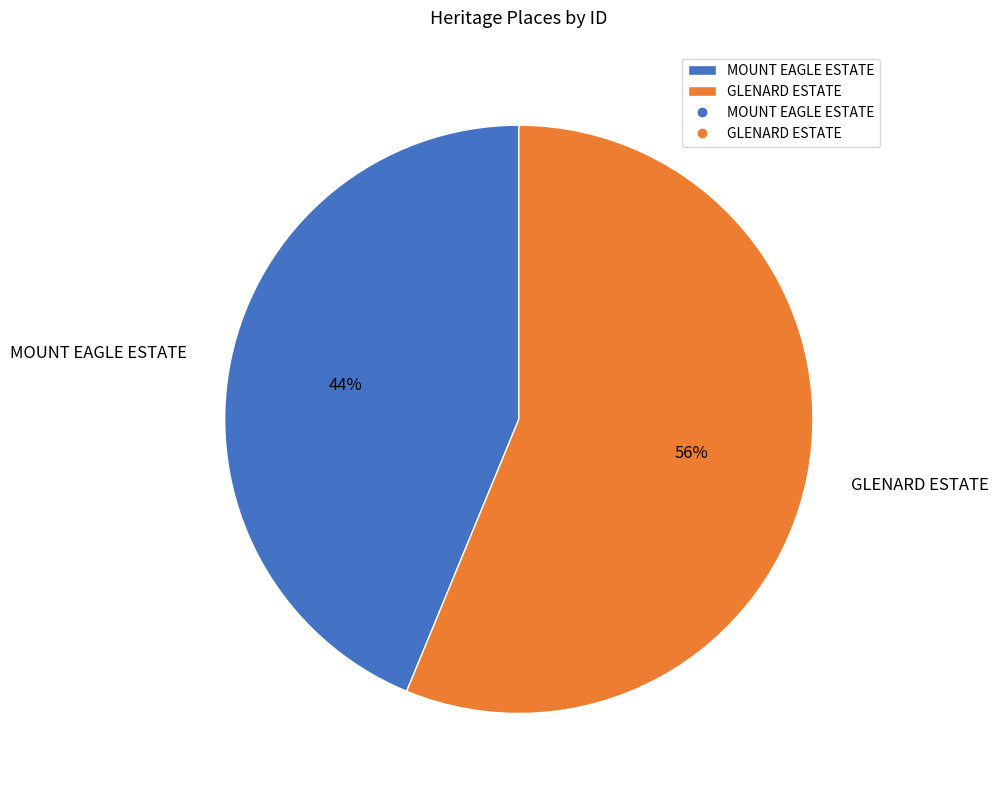

How many segments does this pie chart have?

2